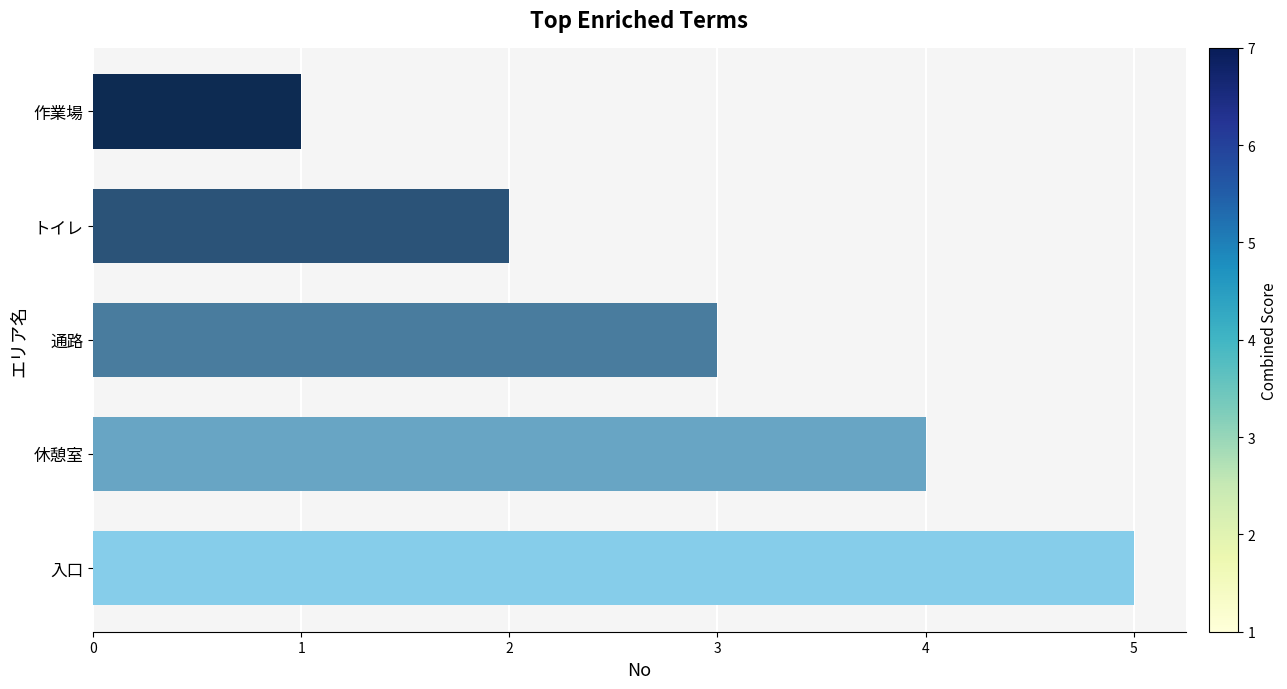

What is the sum of all values?

15